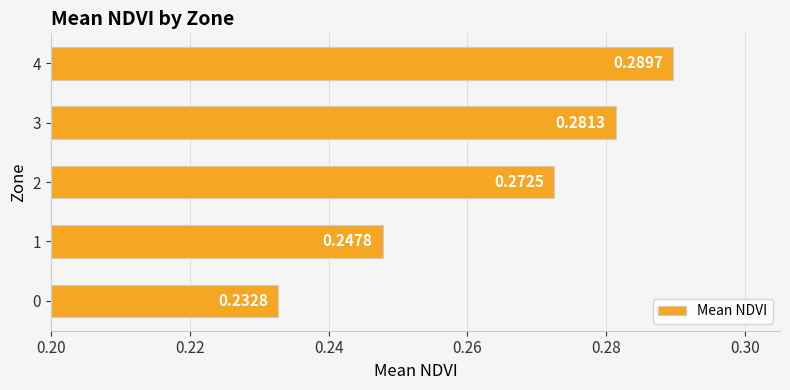

Rank the categories by value from lowest to highest.

0, 1, 2, 3, 4